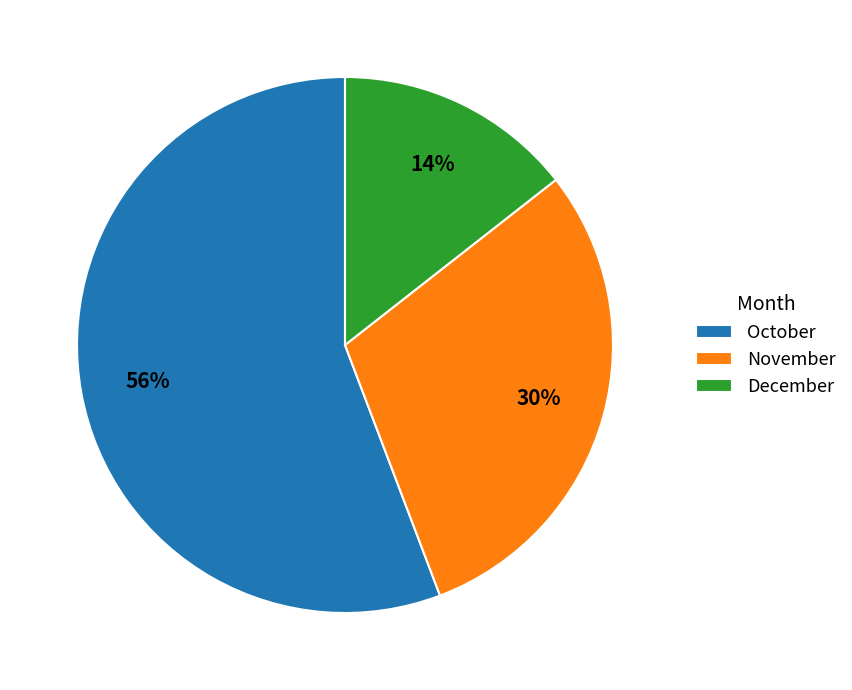

Between December and November, which is larger?

November